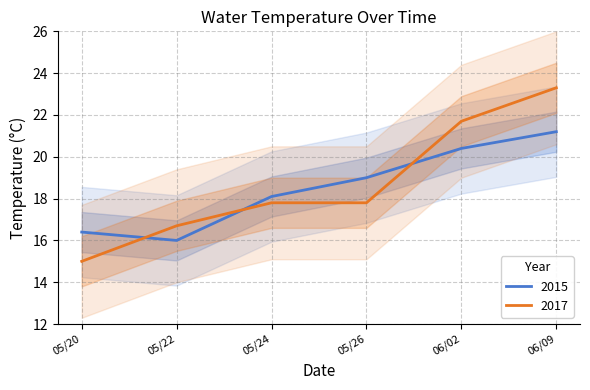

Read the 2017 value at 05/20.

15.0